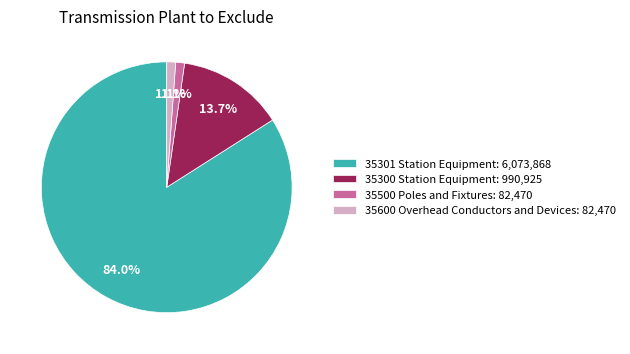

How many segments does this pie chart have?

4